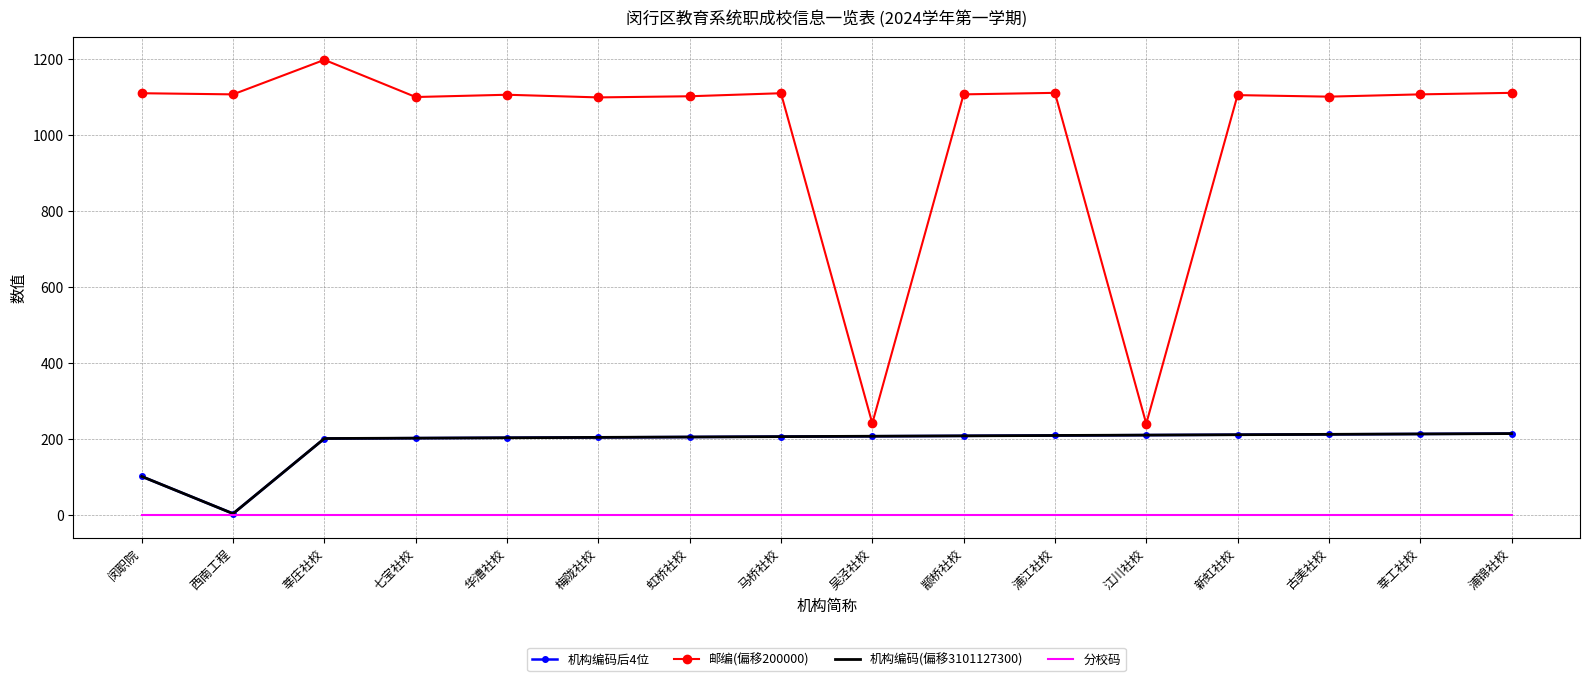

The 机构编码后4位 series shows 214 at 浦锦社校. True or false?

True